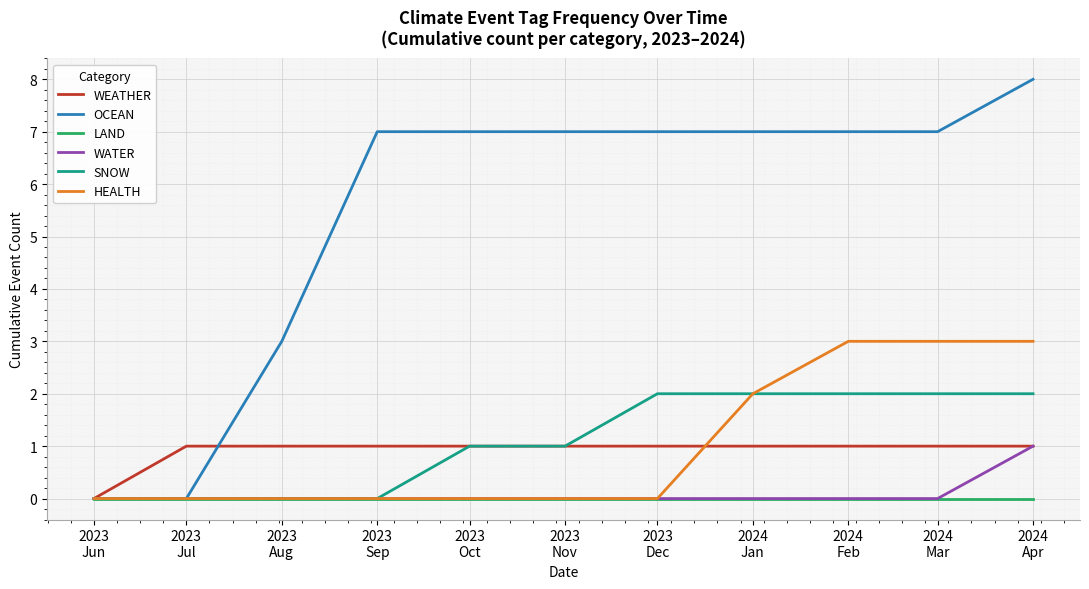

Which series has the largest total across all categories?

OCEAN